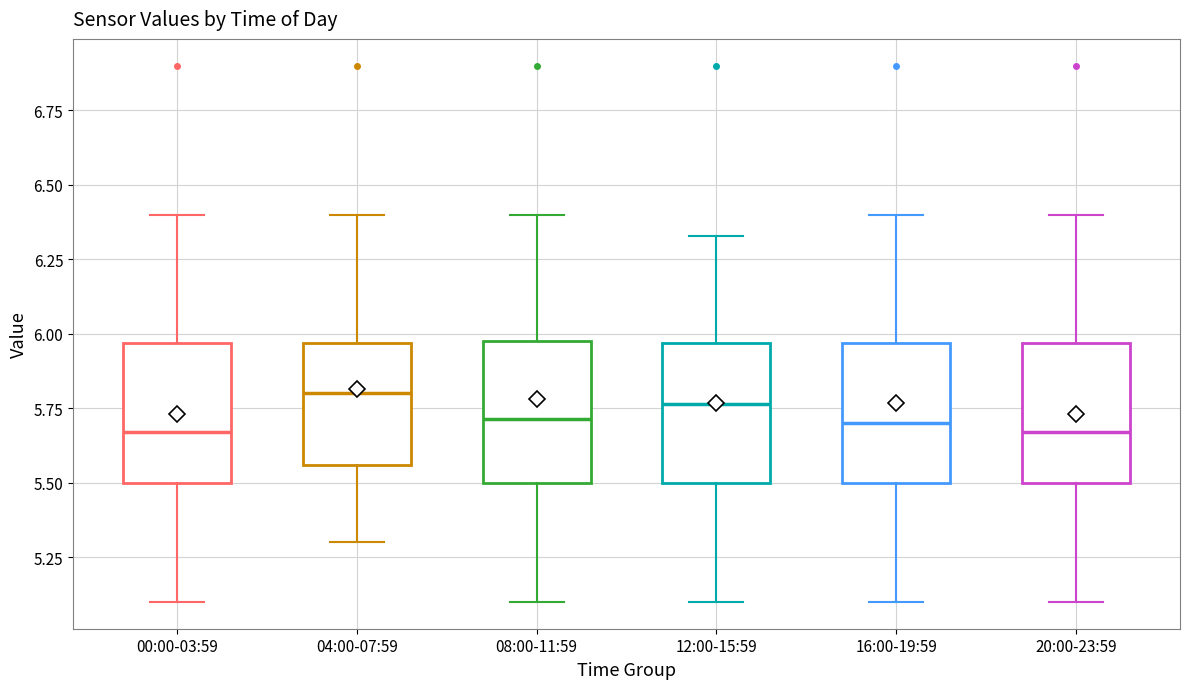

Reading left to right, transcribe this box plot: for each box, give where its median line is, the range the box spans, and where its two whiskers end, as read against the y-axis. The values are not printed on the chart, so give them approximately, as read against the axis.

00:00-03:59: median 5.65, box 5.50 to 5.95, whiskers 5.10 to 6.40
04:00-07:59: median 5.80, box 5.55 to 5.95, whiskers 5.30 to 6.40
08:00-11:59: median 5.70, box 5.50 to 6.00, whiskers 5.10 to 6.40
12:00-15:59: median 5.75, box 5.50 to 5.95, whiskers 5.10 to 6.35
16:00-19:59: median 5.70, box 5.50 to 5.95, whiskers 5.10 to 6.40
20:00-23:59: median 5.65, box 5.50 to 5.95, whiskers 5.10 to 6.40